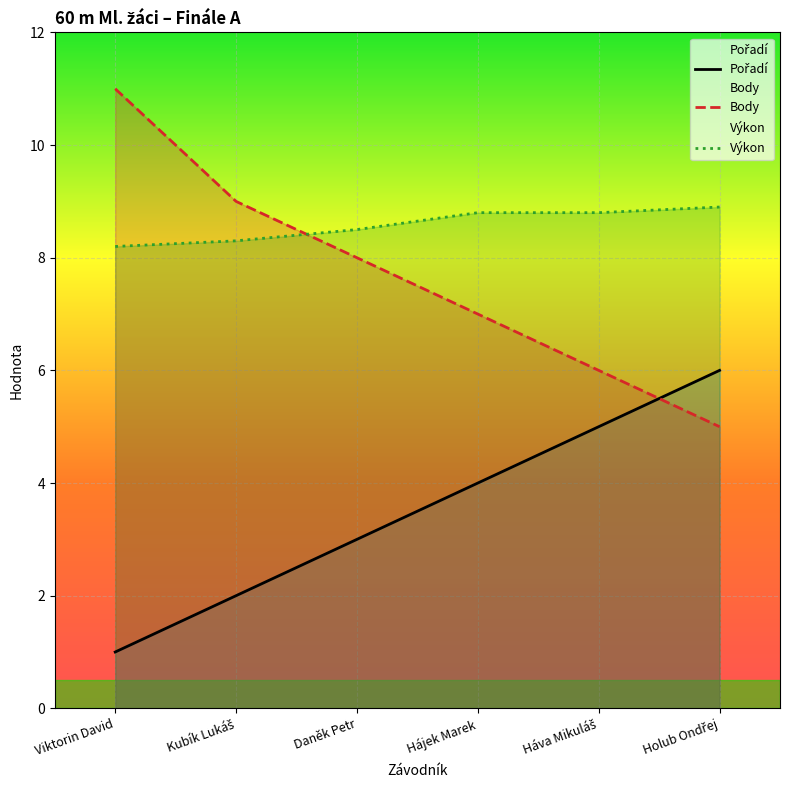

What position from the left is Daněk Petr?

3